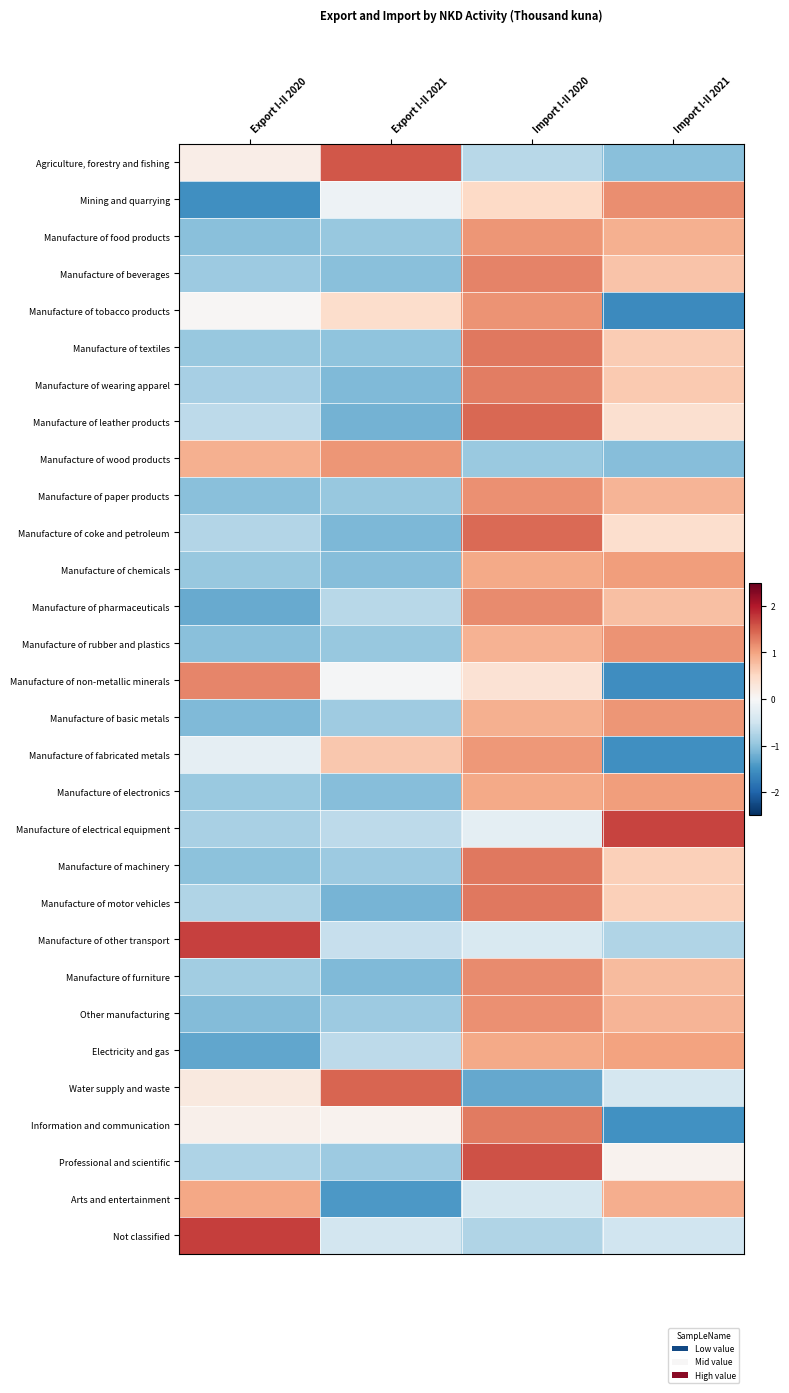

Reading left to right, transcribe all the data shown in this chart.

Agriculture, forestry and fishing: Export I-II 2020=0.2	Export I-II 2021=1.6	Import I-II 2020=-0.7	Import I-II 2021=-1.0
Mining and quarrying: Export I-II 2020=-1.5	Export I-II 2021=-0.1	Import I-II 2020=0.5	Import I-II 2021=1.2
Manufacture of food products: Export I-II 2020=-1.0	Export I-II 2021=-0.9	Import I-II 2020=1.1	Import I-II 2021=0.9
Manufacture of beverages: Export I-II 2020=-0.9	Export I-II 2021=-1.0	Import I-II 2020=1.2	Import I-II 2021=0.7
Manufacture of tobacco products: Export I-II 2020=0.0	Export I-II 2021=0.4	Import I-II 2020=1.1	Import I-II 2021=-1.6
Manufacture of textiles: Export I-II 2020=-0.9	Export I-II 2021=-1.0	Import I-II 2020=1.3	Import I-II 2021=0.6
Manufacture of wearing apparel: Export I-II 2020=-0.8	Export I-II 2021=-1.1	Import I-II 2020=1.3	Import I-II 2021=0.7
Manufacture of leather products: Export I-II 2020=-0.7	Export I-II 2021=-1.2	Import I-II 2020=1.4	Import I-II 2021=0.4
Manufacture of wood products: Export I-II 2020=0.9	Export I-II 2021=1.1	Import I-II 2020=-0.9	Import I-II 2021=-1.1
Manufacture of paper products: Export I-II 2020=-1.0	Export I-II 2021=-0.9	Import I-II 2020=1.1	Import I-II 2021=0.9
Manufacture of coke and petroleum: Export I-II 2020=-0.7	Export I-II 2021=-1.1	Import I-II 2020=1.4	Import I-II 2021=0.4
Manufacture of chemicals: Export I-II 2020=-0.9	Export I-II 2021=-1.1	Import I-II 2020=1.0	Import I-II 2021=1.0
Manufacture of pharmaceuticals: Export I-II 2020=-1.3	Export I-II 2021=-0.7	Import I-II 2020=1.2	Import I-II 2021=0.8
Manufacture of rubber and plastics: Export I-II 2020=-1.0	Export I-II 2021=-0.9	Import I-II 2020=0.9	Import I-II 2021=1.1
Manufacture of non-metallic minerals: Export I-II 2020=1.2	Export I-II 2021=-0.0	Import I-II 2020=0.4	Import I-II 2021=-1.5
Manufacture of basic metals: Export I-II 2020=-1.1	Export I-II 2021=-0.9	Import I-II 2020=0.9	Import I-II 2021=1.1
Manufacture of fabricated metals: Export I-II 2020=-0.2	Export I-II 2021=0.7	Import I-II 2020=1.1	Import I-II 2021=-1.5
Manufacture of electronics: Export I-II 2020=-0.9	Export I-II 2021=-1.1	Import I-II 2020=1.0	Import I-II 2021=1.0
Manufacture of electrical equipment: Export I-II 2020=-0.8	Export I-II 2021=-0.6	Import I-II 2020=-0.2	Import I-II 2021=1.7
Manufacture of machinery: Export I-II 2020=-1.0	Export I-II 2021=-0.9	Import I-II 2020=1.3	Import I-II 2021=0.6
Manufacture of motor vehicles: Export I-II 2020=-0.8	Export I-II 2021=-1.2	Import I-II 2020=1.3	Import I-II 2021=0.6
Manufacture of other transport: Export I-II 2020=1.7	Export I-II 2021=-0.6	Import I-II 2020=-0.4	Import I-II 2021=-0.8
Manufacture of furniture: Export I-II 2020=-0.9	Export I-II 2021=-1.1	Import I-II 2020=1.2	Import I-II 2021=0.8
Other manufacturing: Export I-II 2020=-1.1	Export I-II 2021=-0.9	Import I-II 2020=1.1	Import I-II 2021=0.9
Electricity and gas: Export I-II 2020=-1.3	Export I-II 2021=-0.6	Import I-II 2020=0.9	Import I-II 2021=1.0
Water supply and waste: Export I-II 2020=0.2	Export I-II 2021=1.5	Import I-II 2020=-1.3	Import I-II 2021=-0.4
Information and communication: Export I-II 2020=0.1	Export I-II 2021=0.1	Import I-II 2020=1.3	Import I-II 2021=-1.5
Professional and scientific: Export I-II 2020=-0.8	Export I-II 2021=-0.9	Import I-II 2020=1.6	Import I-II 2021=0.1
Arts and entertainment: Export I-II 2020=1.0	Export I-II 2021=-1.4	Import I-II 2020=-0.4	Import I-II 2021=0.9
Not classified: Export I-II 2020=1.7	Export I-II 2021=-0.5	Import I-II 2020=-0.8	Import I-II 2021=-0.5